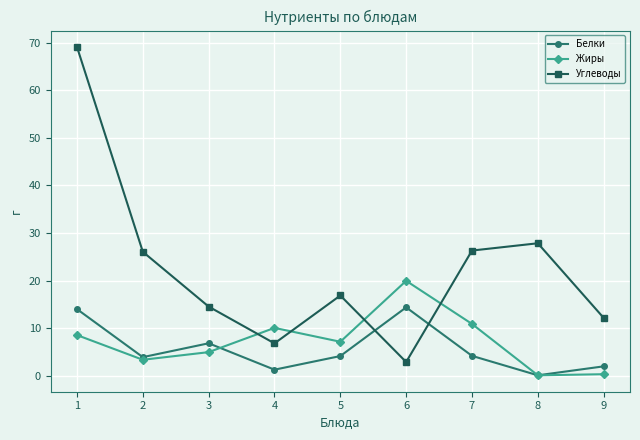

How many categories are shown in the chart?

9